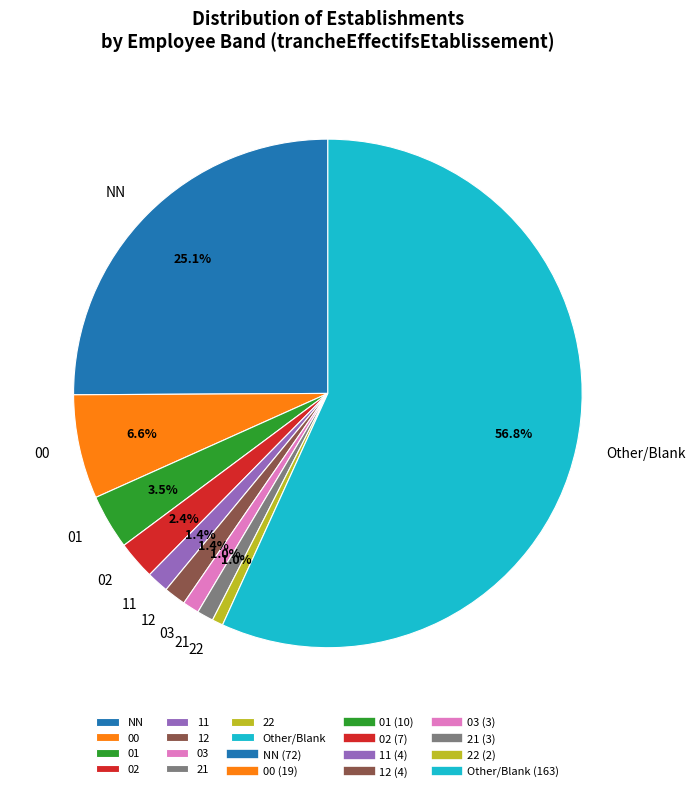

What is the total percentage of 12 and NN?

26.5%